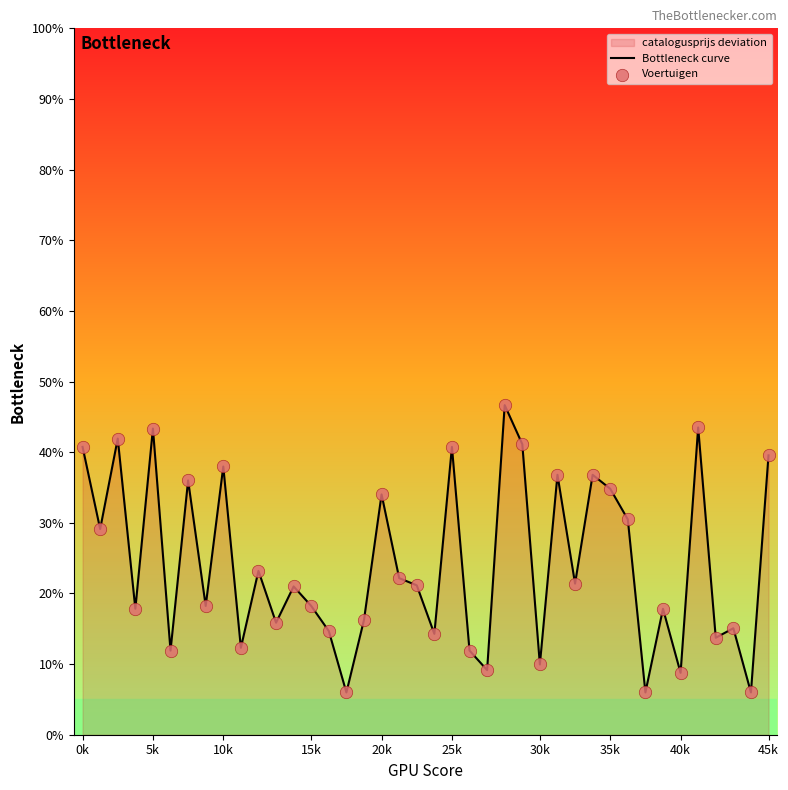

Which series has the largest total across all categories?

Bottleneck curve